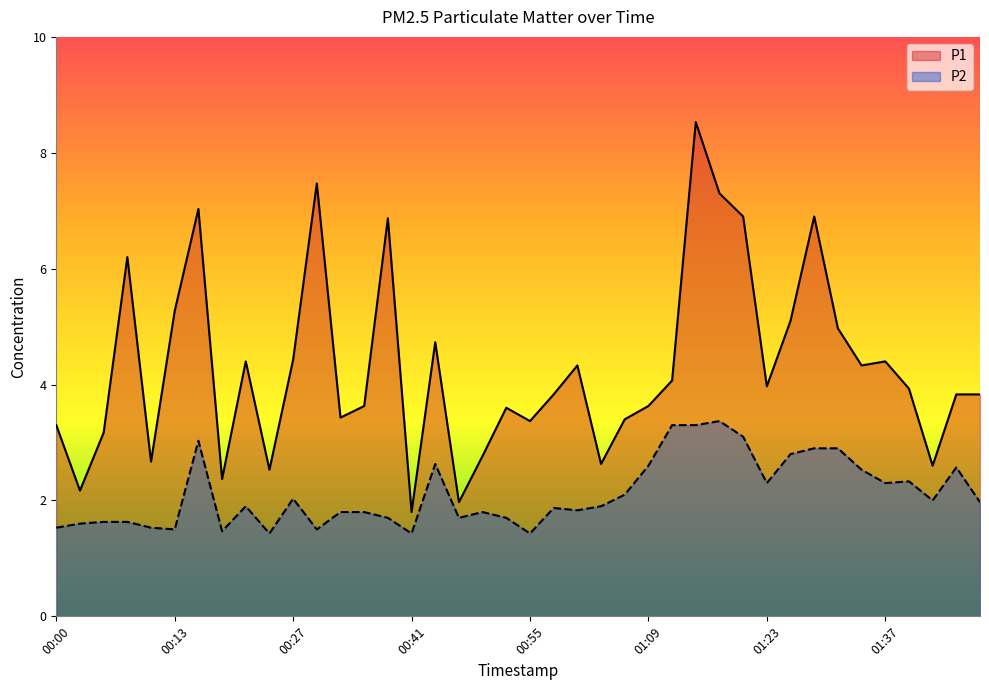

At how many categories does at least one series exceed 7?

4